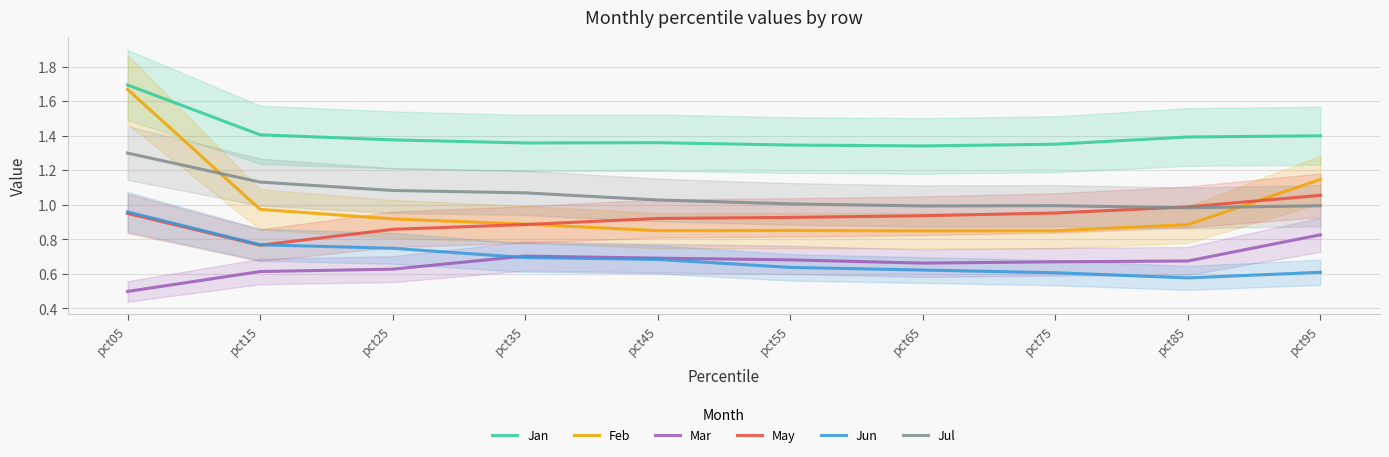

What is the total value across all series at pct05?

7.1